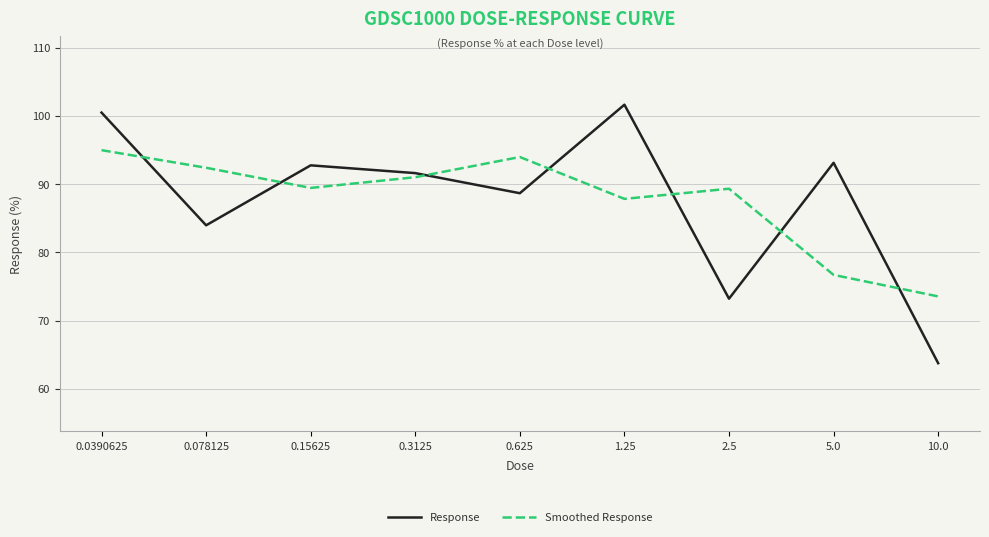

Where is the first local minimum for Response?

0.078125